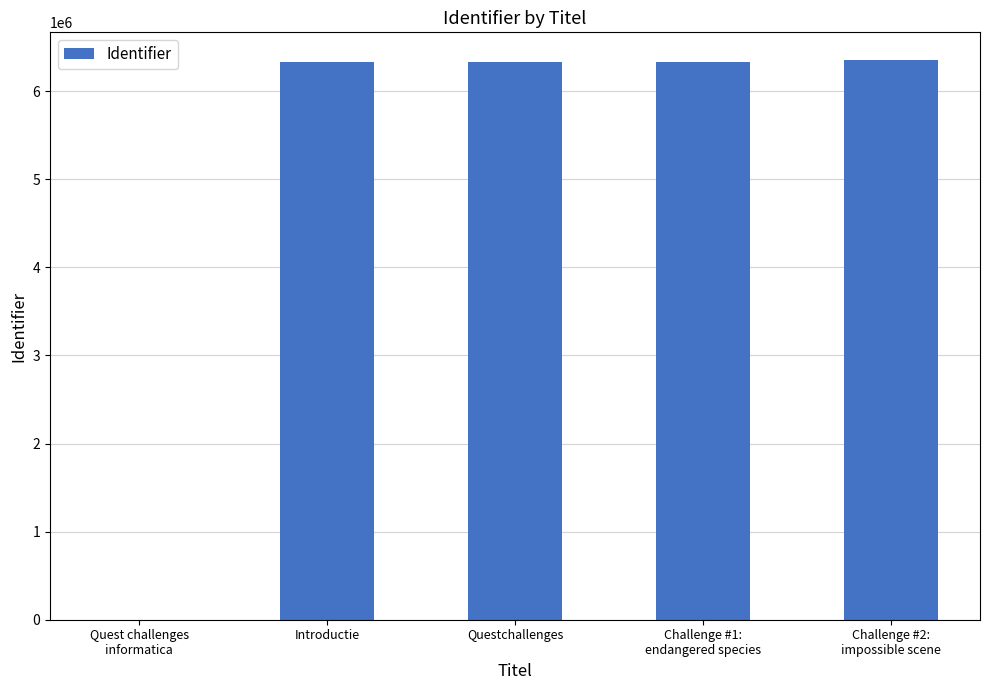

The chart shows a value of 6328403 at Questchallenges. True or false?

True